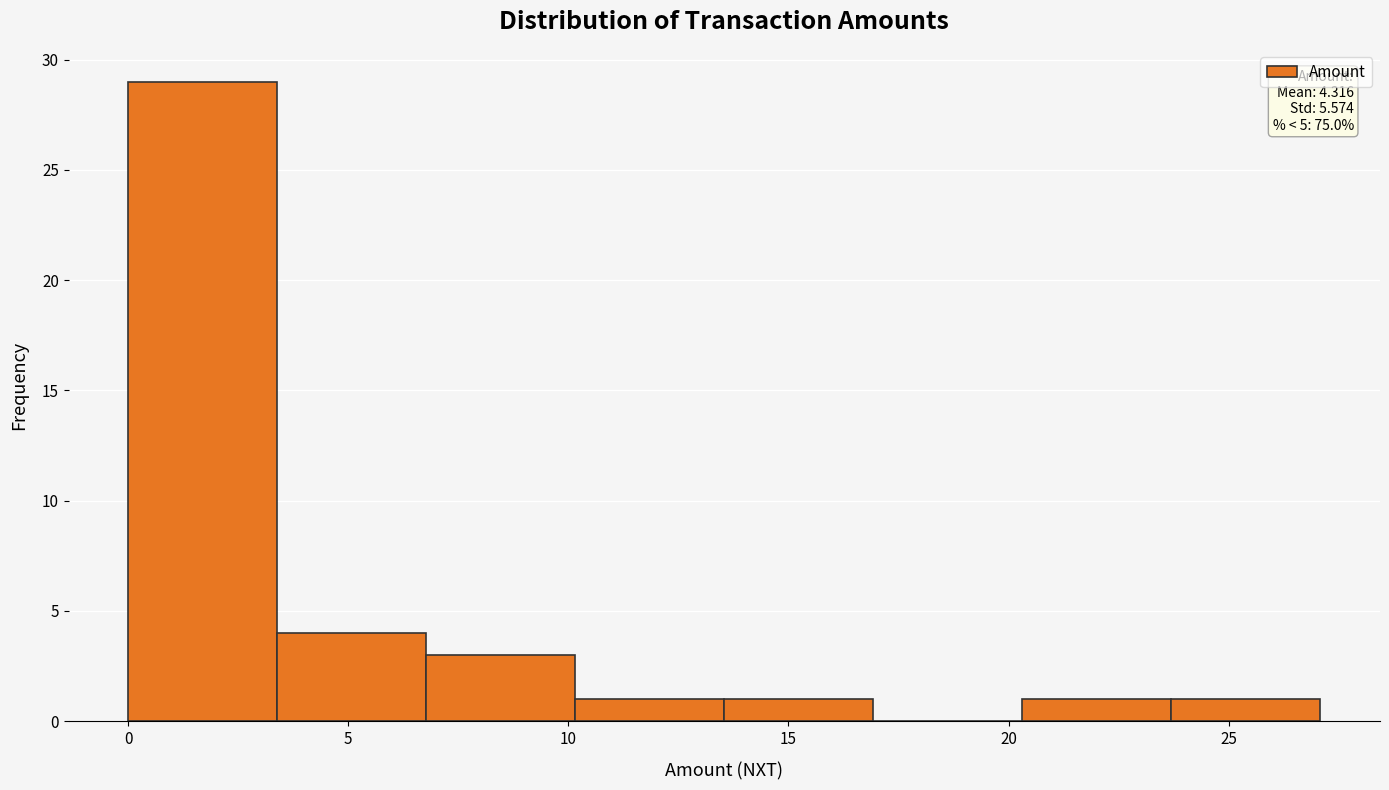

Which range on the x-axis has the tallest bar?

0.0 to 3.5